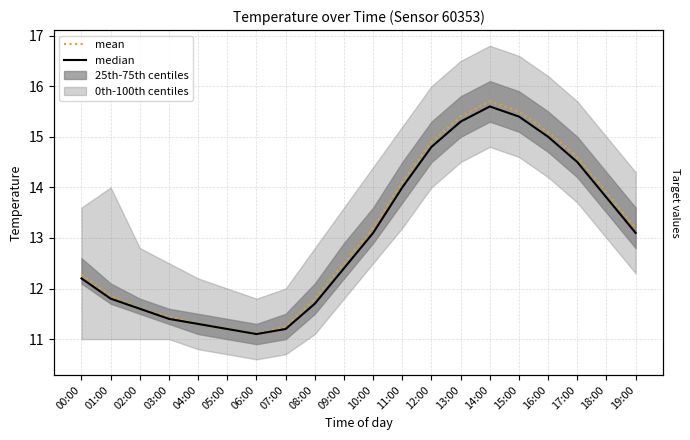

Which category has the lowest value in the median series?

06:00